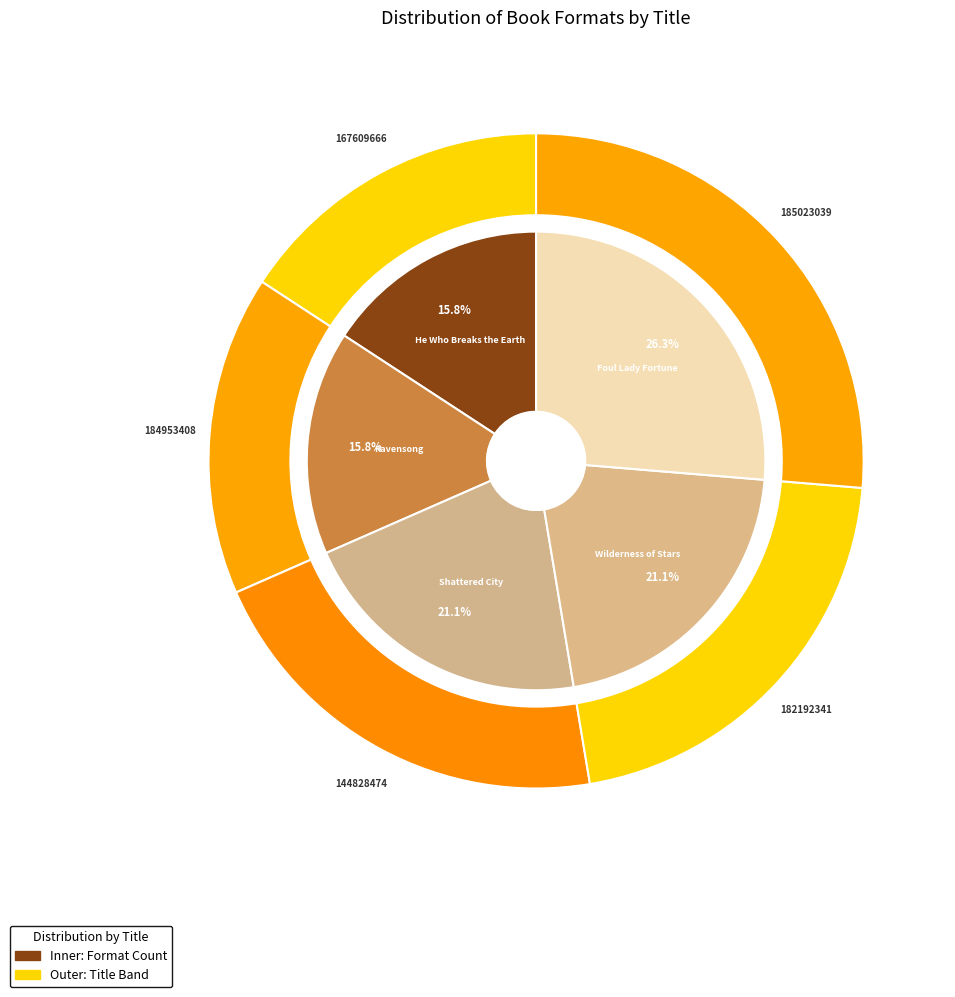

What portion of the pie excludes Shattered City?

78.9%